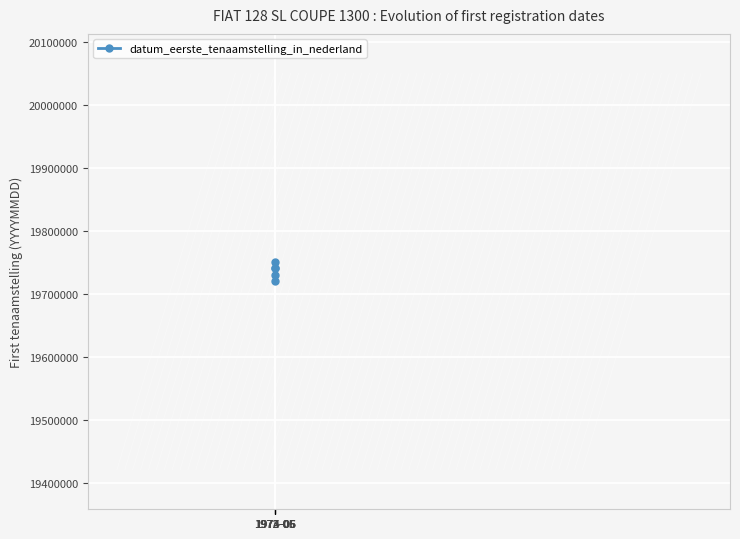

What is the maximum value shown in the chart?

19750606